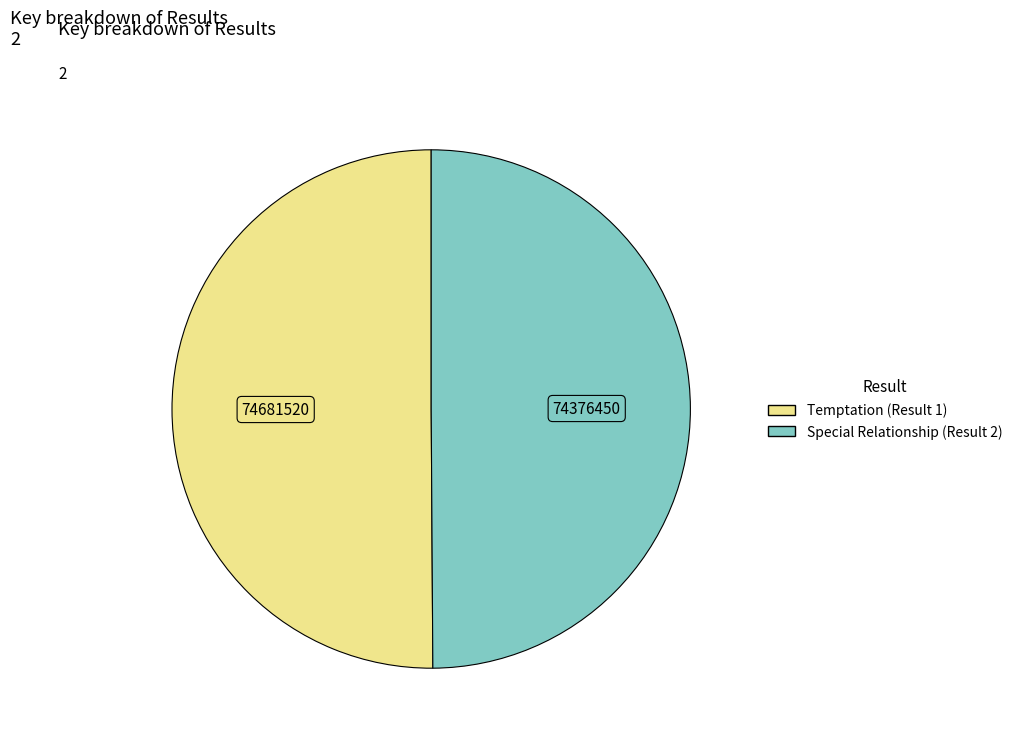

How many slices are in this pie chart?

2